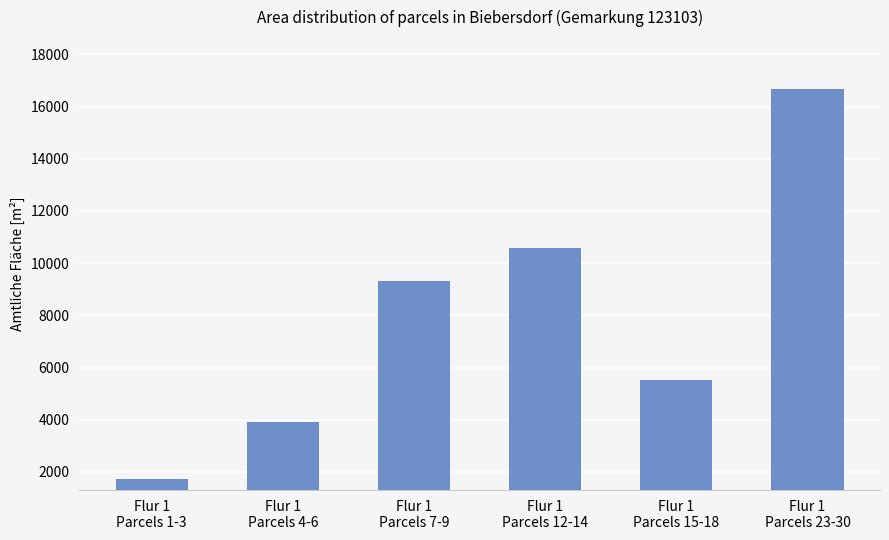

Which label corresponds to the smallest value in the chart?

Flur 1
Parcels 1-3